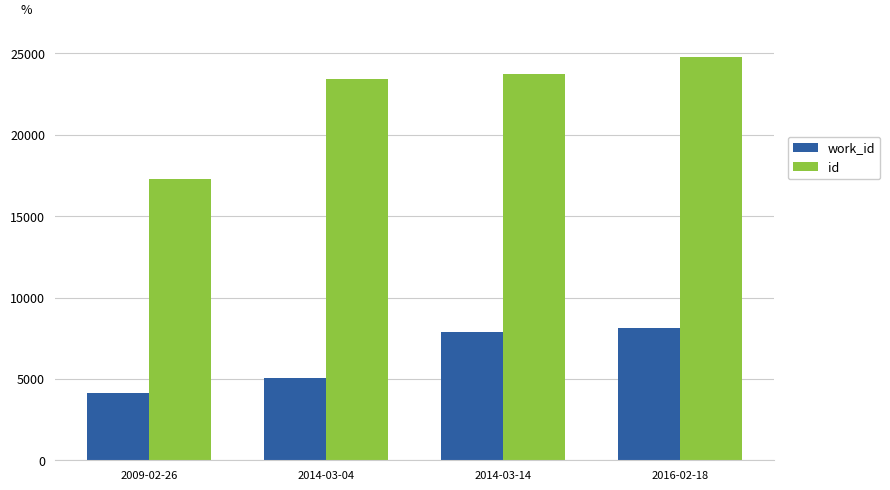

At which label does work_id reach its peak?

2016-02-18